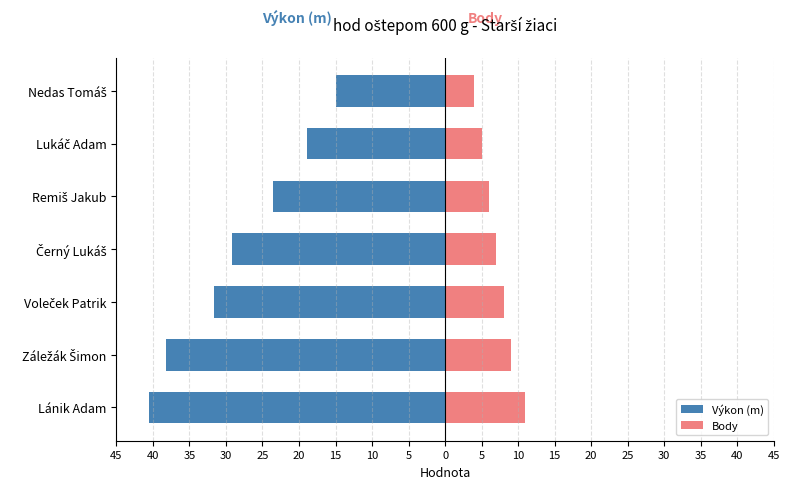

The Výkon (m) series shows -25.3 at Záležák Šimon. True or false?

False